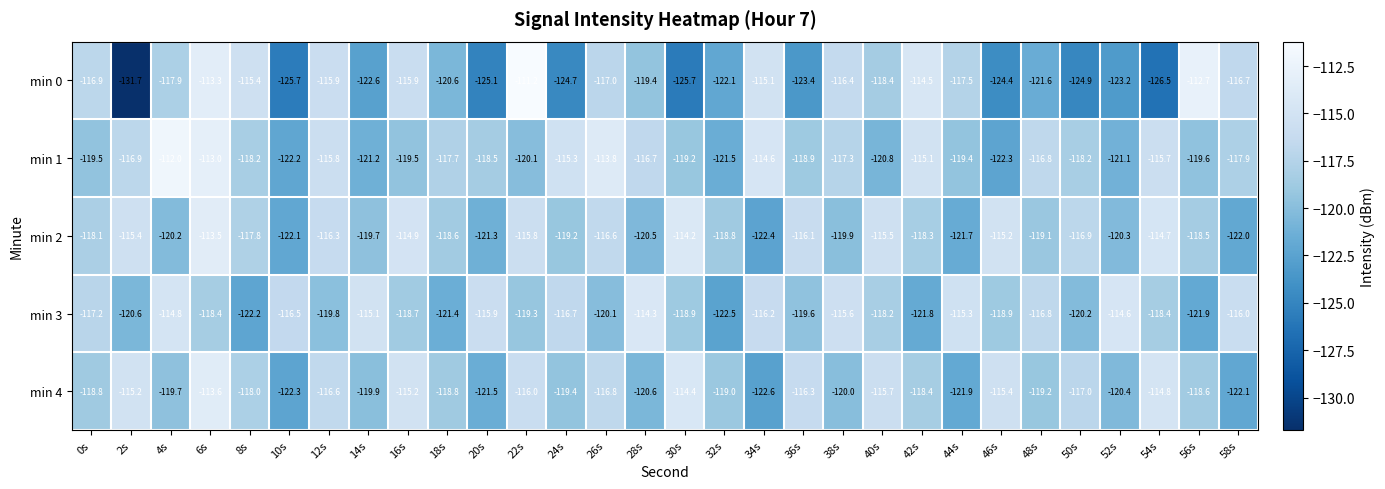

Is it true that min 2 equals -115.4 at 2s?

True